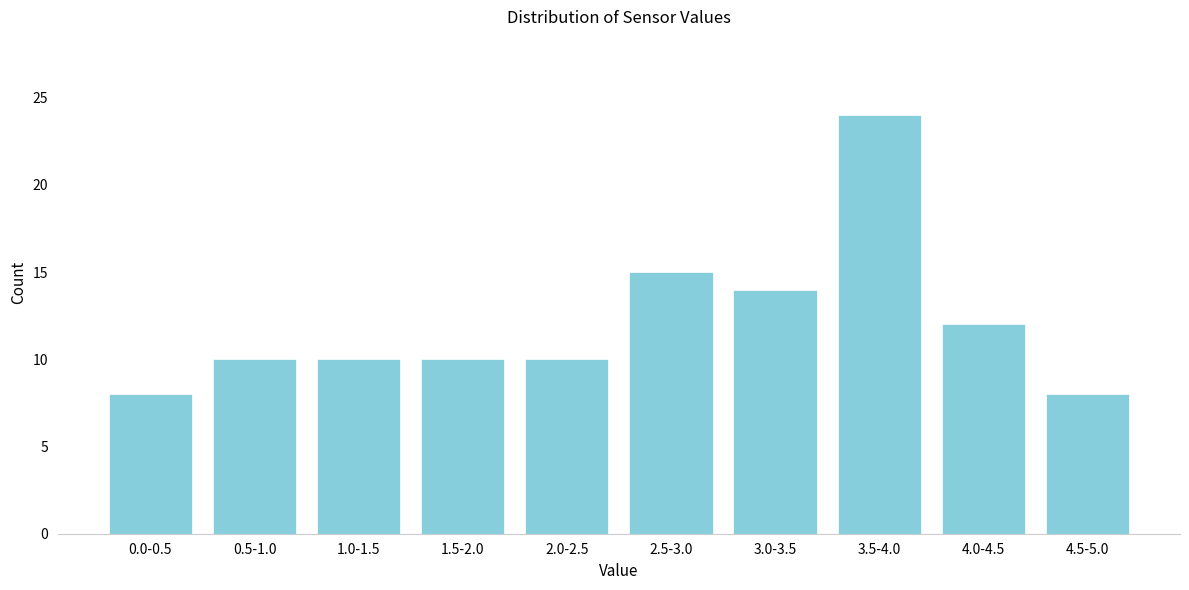

Reading right to left, extract all data points from this chart.

4.5-5.0=8	4.0-4.5=12	3.5-4.0=24	3.0-3.5=14	2.5-3.0=15	2.0-2.5=10	1.5-2.0=10	1.0-1.5=10	0.5-1.0=10	0.0-0.5=8